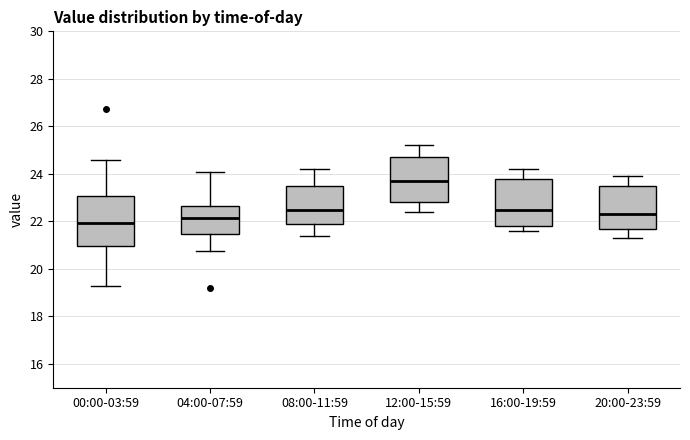

Where does the median line of the box for 04:00-07:59 sit on the y-axis? The values are not printed on the chart, so give them approximately, as read against the axis.

22.2